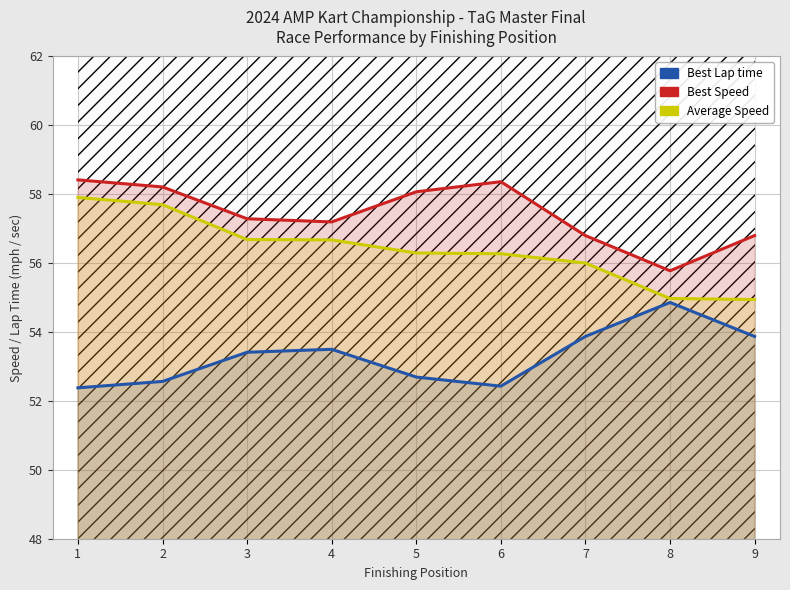

Reading left to right, what are all the values shown in this chart?

Best Lap time: 1=52.4	2=52.6	3=53.4	4=53.5	5=52.7	6=52.4	7=53.9	8=54.9	9=53.9
Best Speed: 1=58.4	2=58.2	3=57.3	4=57.2	5=58.1	6=58.4	7=56.8	8=55.8	9=56.8
Average Speed: 1=57.9	2=57.7	3=56.7	4=56.7	5=56.3	6=56.3	7=56.0	8=55.0	9=54.9